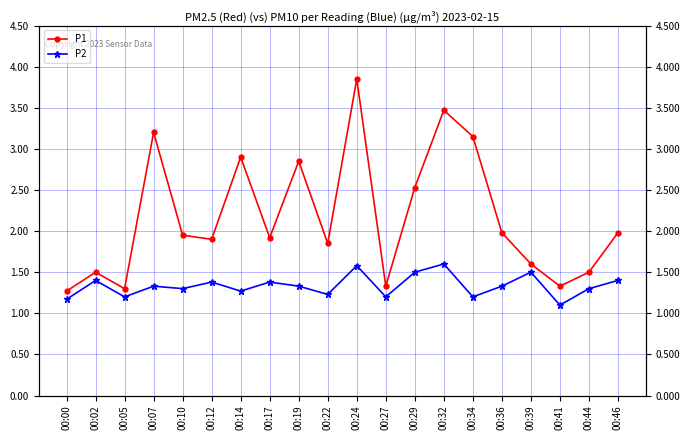

Reading left to right, extract all data points from this chart.

P1: 1.3	1.5	1.3	3.2	1.9	1.9	2.9	1.9	2.9	1.9	3.9	1.3	2.5	3.5	3.1	2.0	1.6	1.3	1.5	2.0
P2: 1.2	1.4	1.2	1.3	1.3	1.4	1.3	1.4	1.3	1.2	1.6	1.2	1.5	1.6	1.2	1.3	1.5	1.1	1.3	1.4